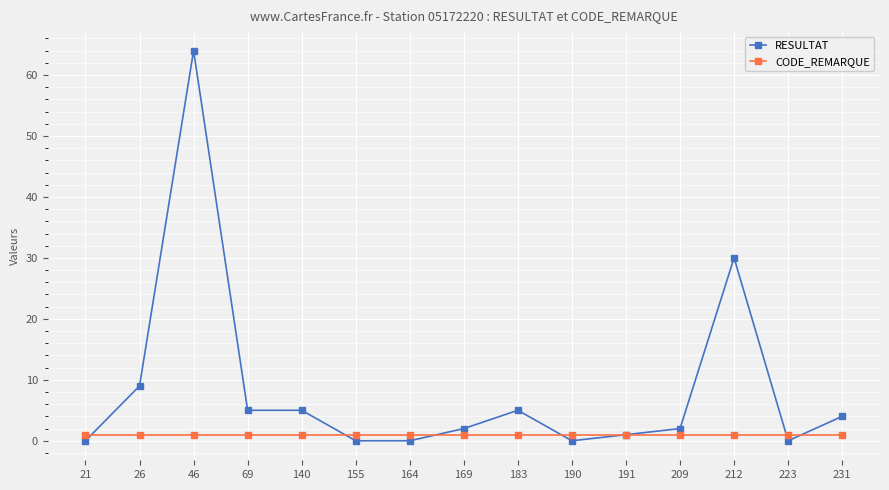

Is the value of CODE_REMARQUE at 223 greater than the value of RESULTAT at 140?

No